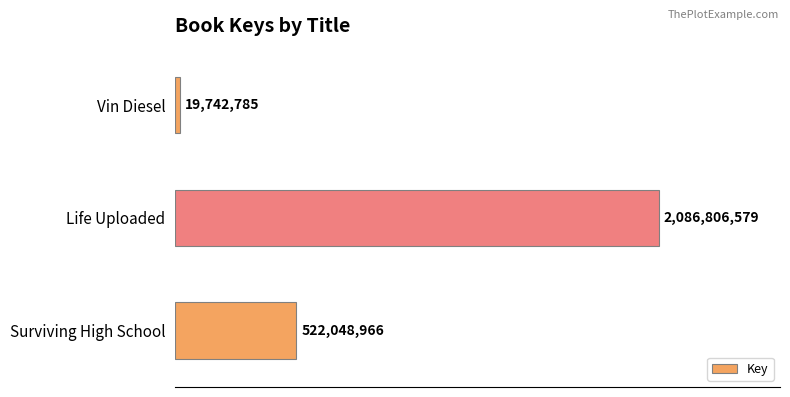

Are the bars horizontal?

Yes